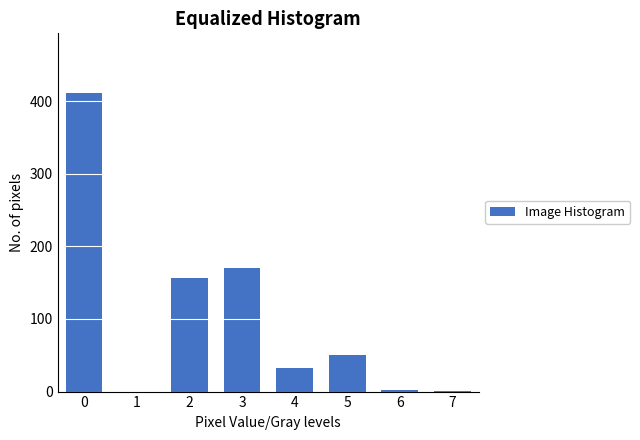

What is the maximum value shown in the chart?

411